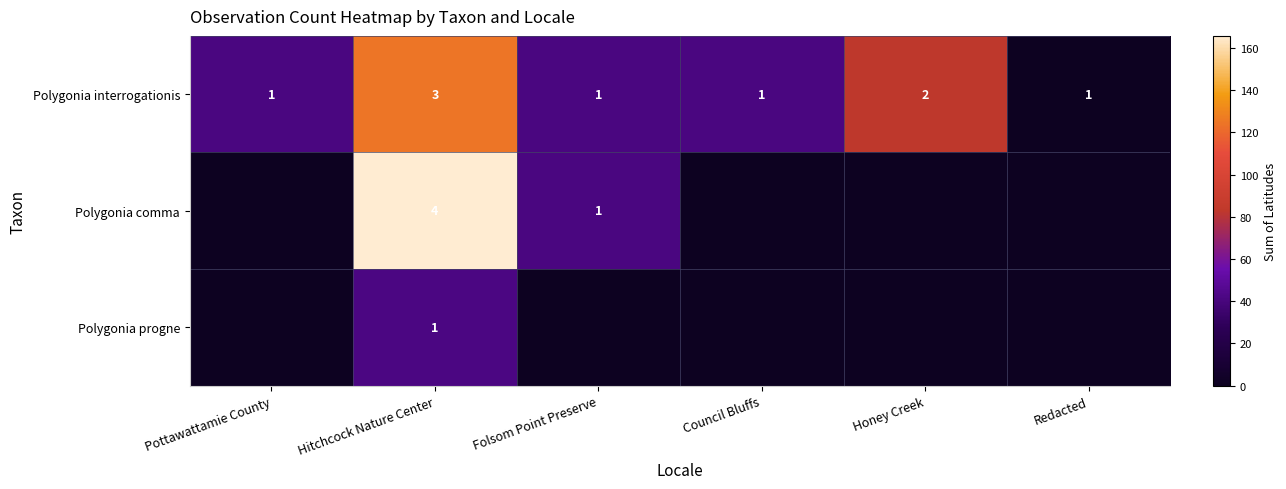

Is it true that Polygonia interrogationis equals 2 at Honey Creek?

True